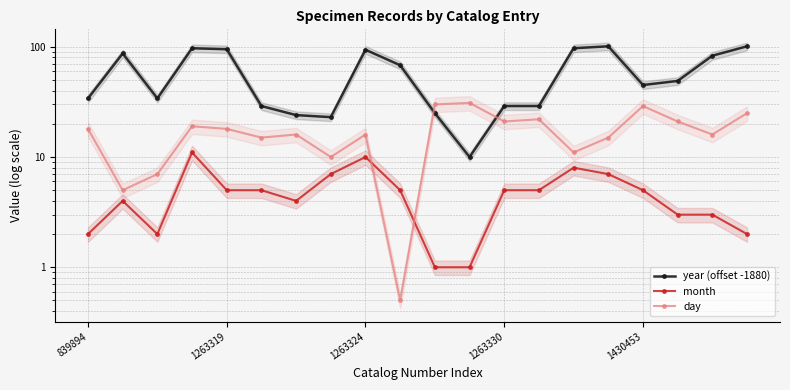

Is this an area chart (filled region under the line)?

No